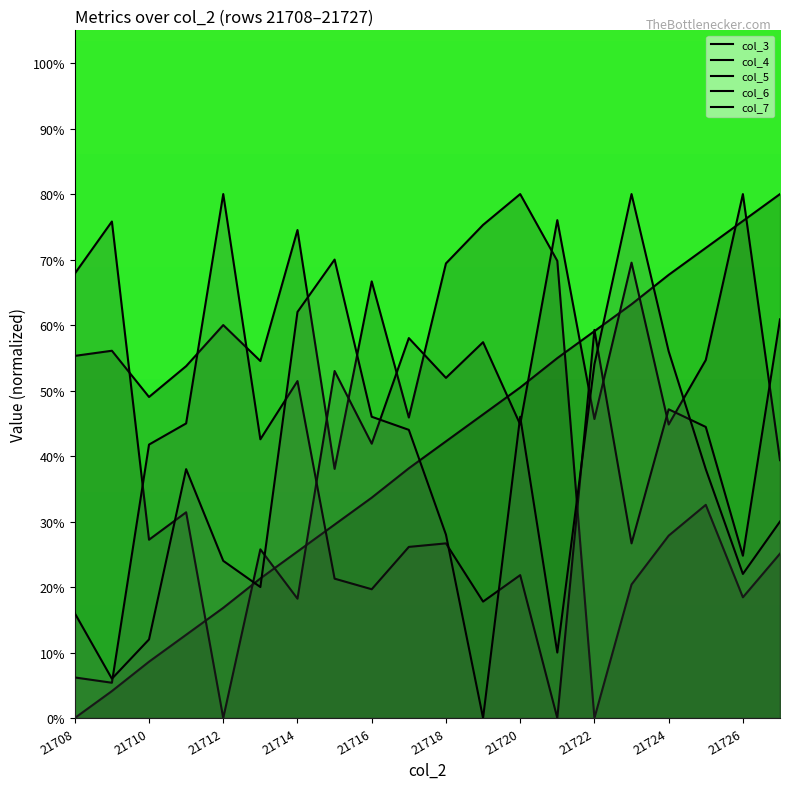

Where is col_5 nearest to the value 8000?

19